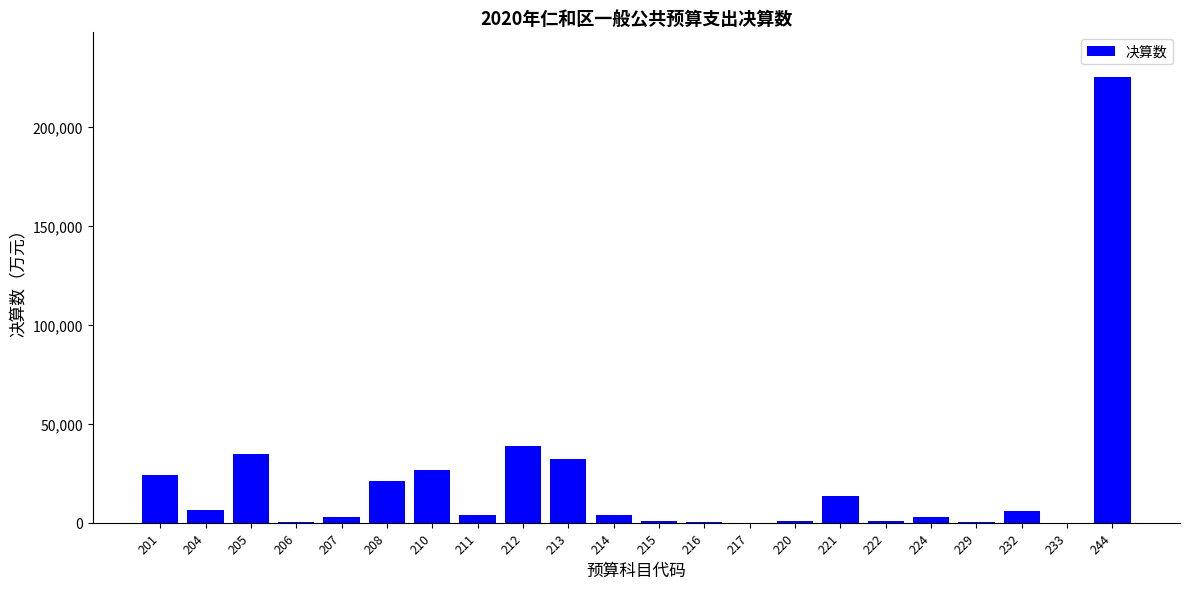

What is the change in value from 204 to 213?

+25558